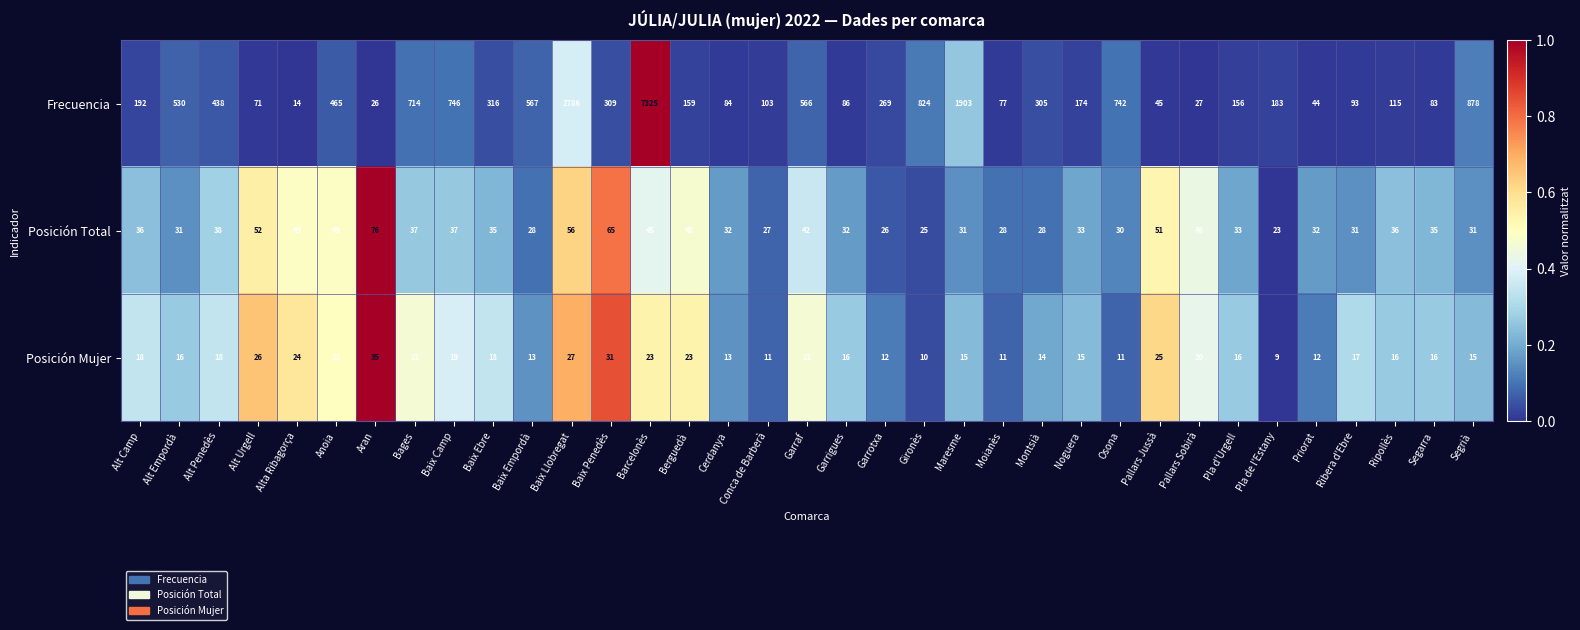

What is the greatest value displayed?

7325